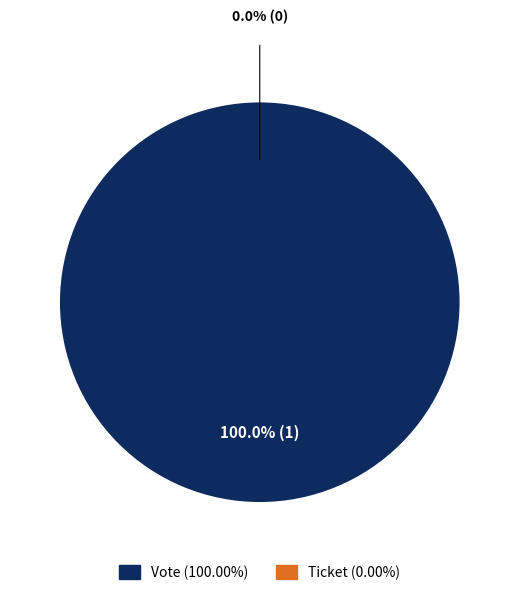

Rank the categories by value from highest to lowest.

Vote (io_index=1), Ticket (io_index=0)